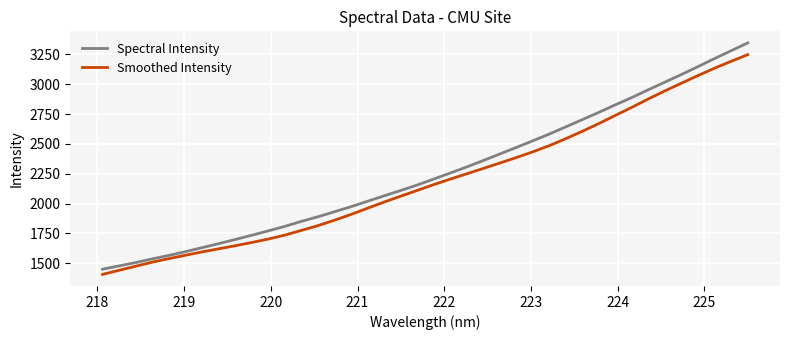

What is the difference between the maximum and minimum values in the Smoothed Intensity series?

1839.2